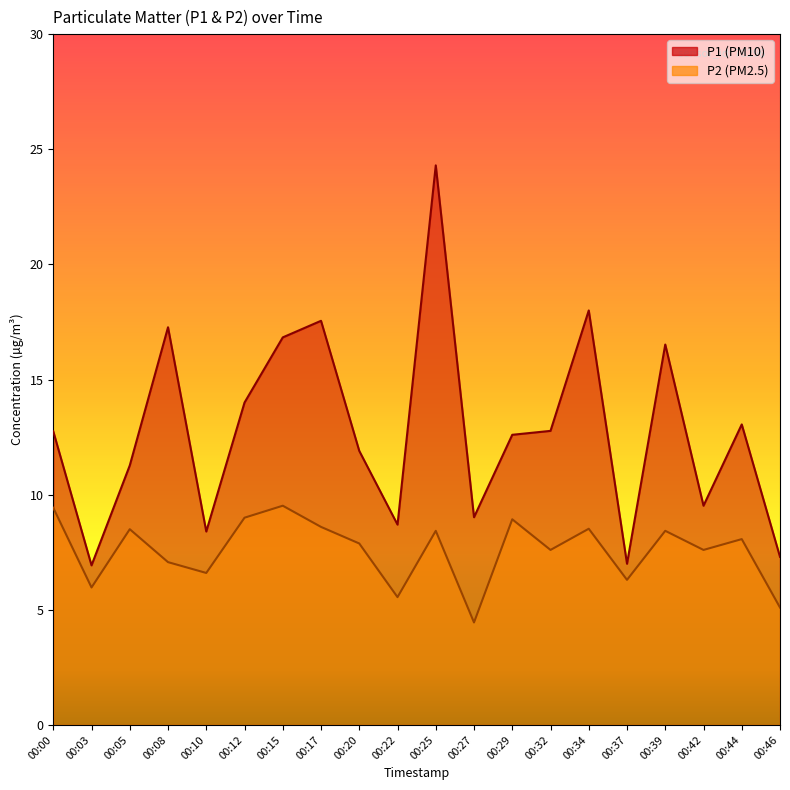

What is the difference between the P2 values at 00:25 and 00:08?

1.4